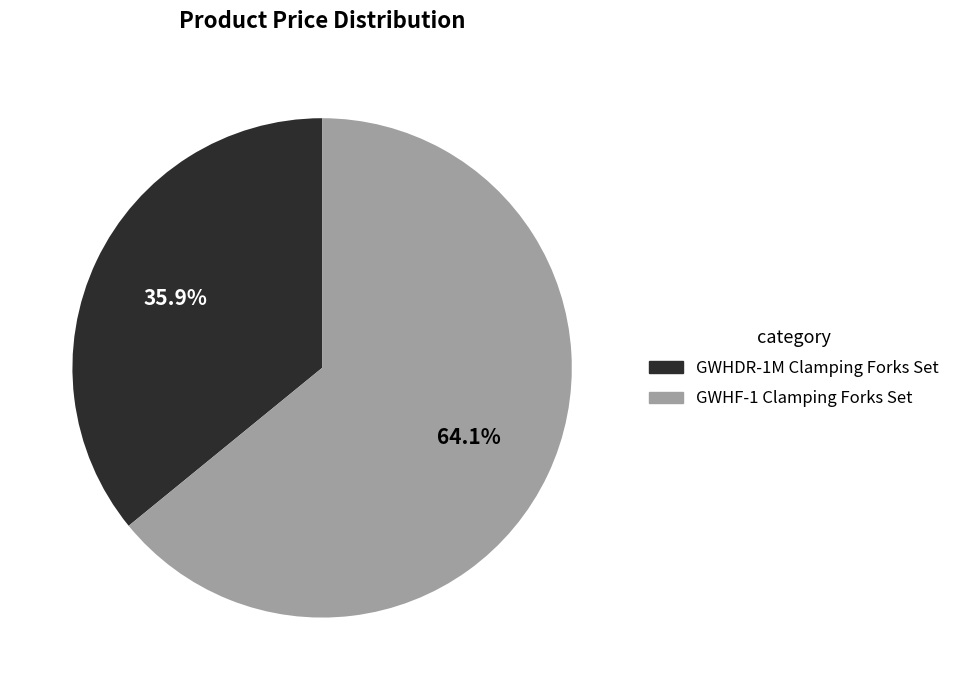

Combined, what portion of the pie is GWHDR-1M Clamping Forks Set and GWHF-1 Clamping Forks Set?

100.0%